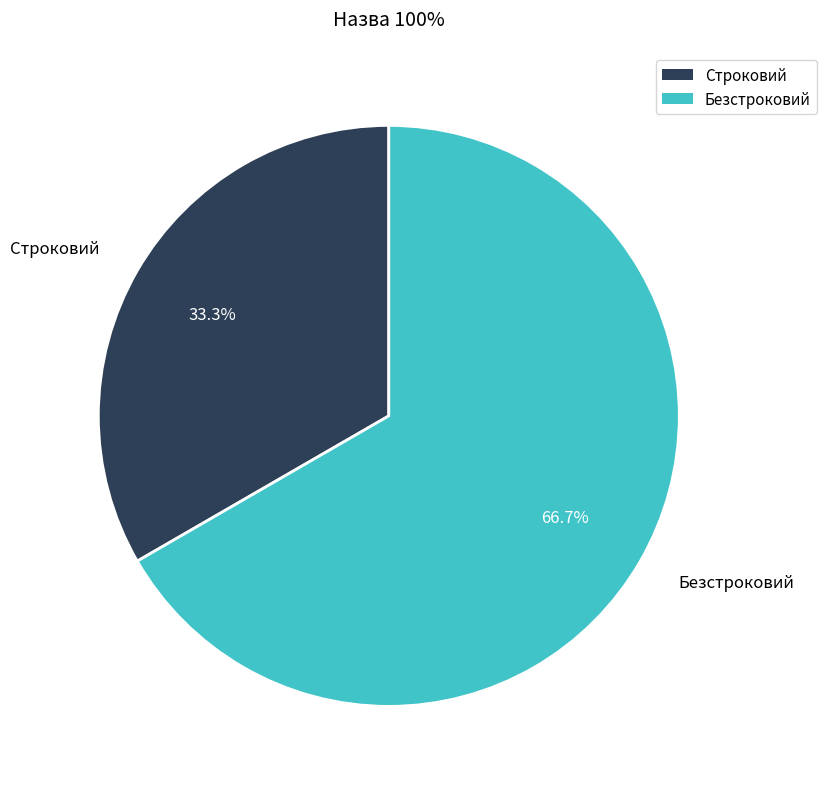

Count the number of slices in the pie.

2